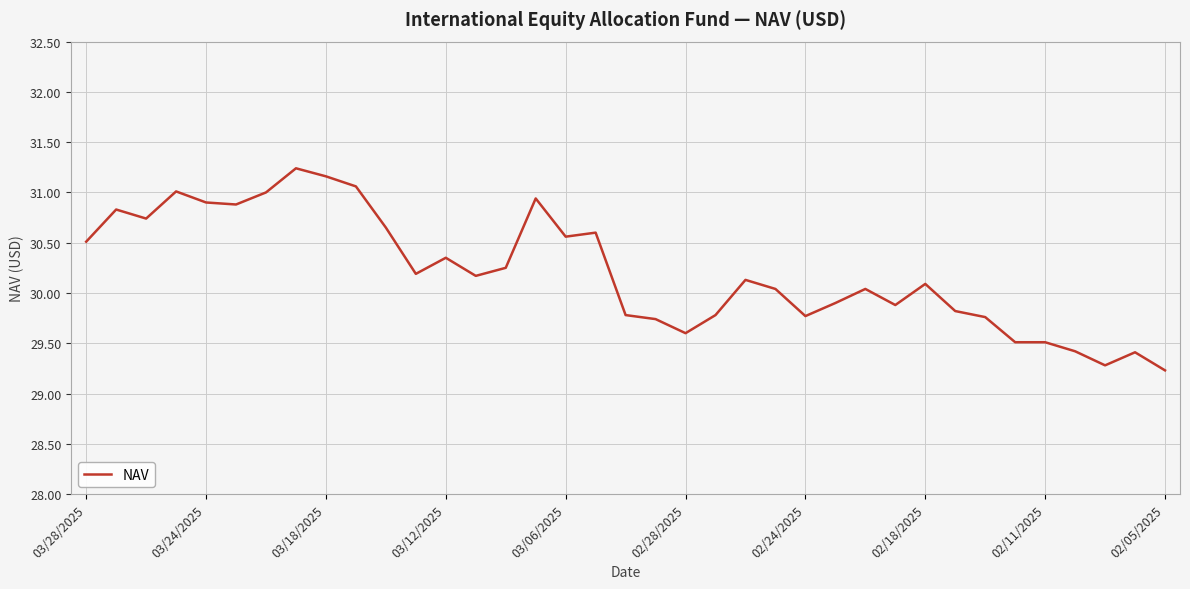

What is the difference between the maximum and minimum values?

2.0